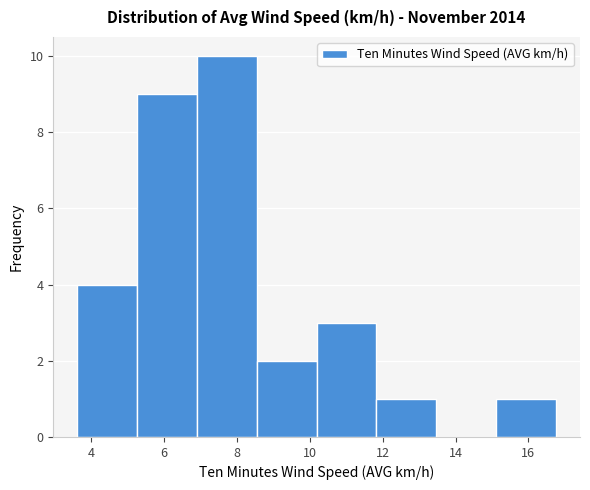

What is the height of the bar covering 5.2 to 6.8 on the x-axis? Neither the bar edges nor the heights are printed on the chart, so give them approximately, as read against the axes.

9